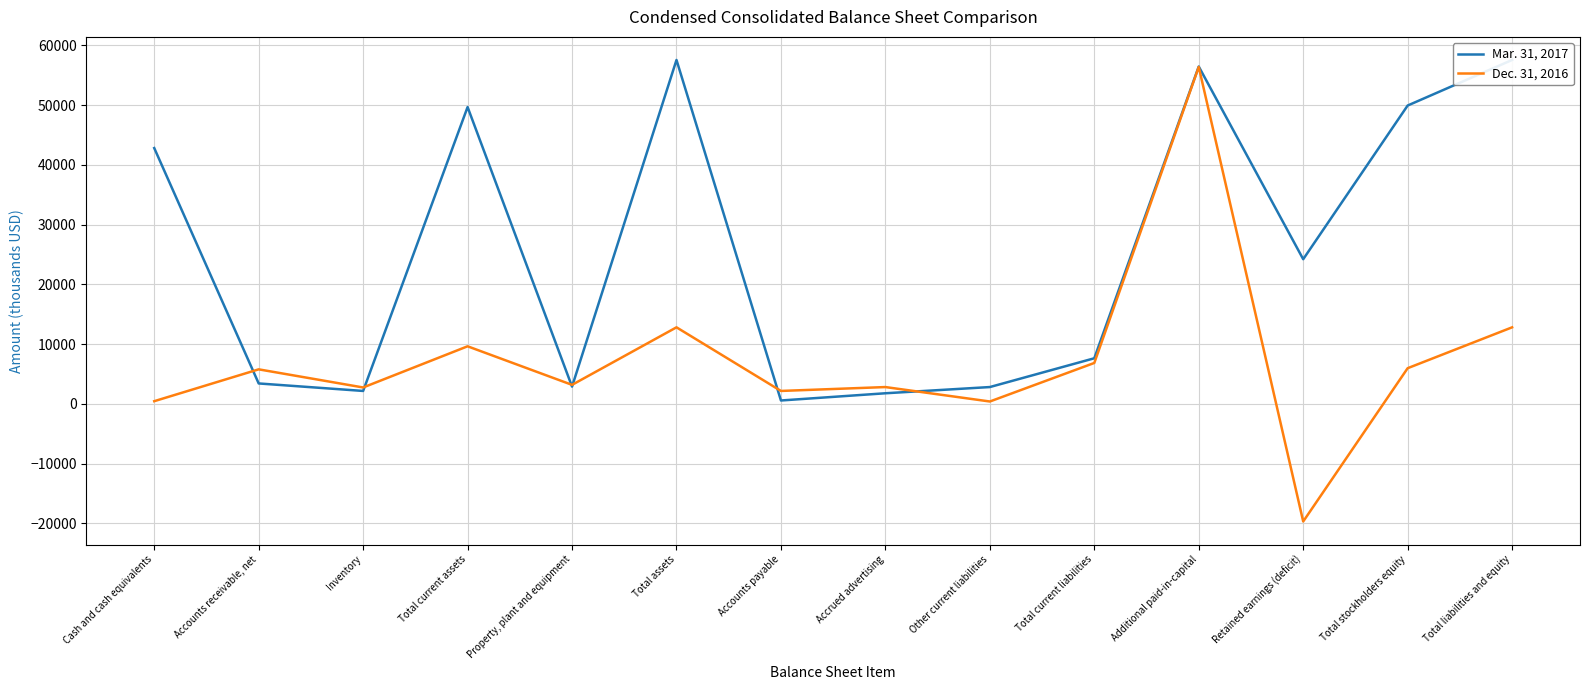

What is the total value across all series at Property, plant and equipment?

6056